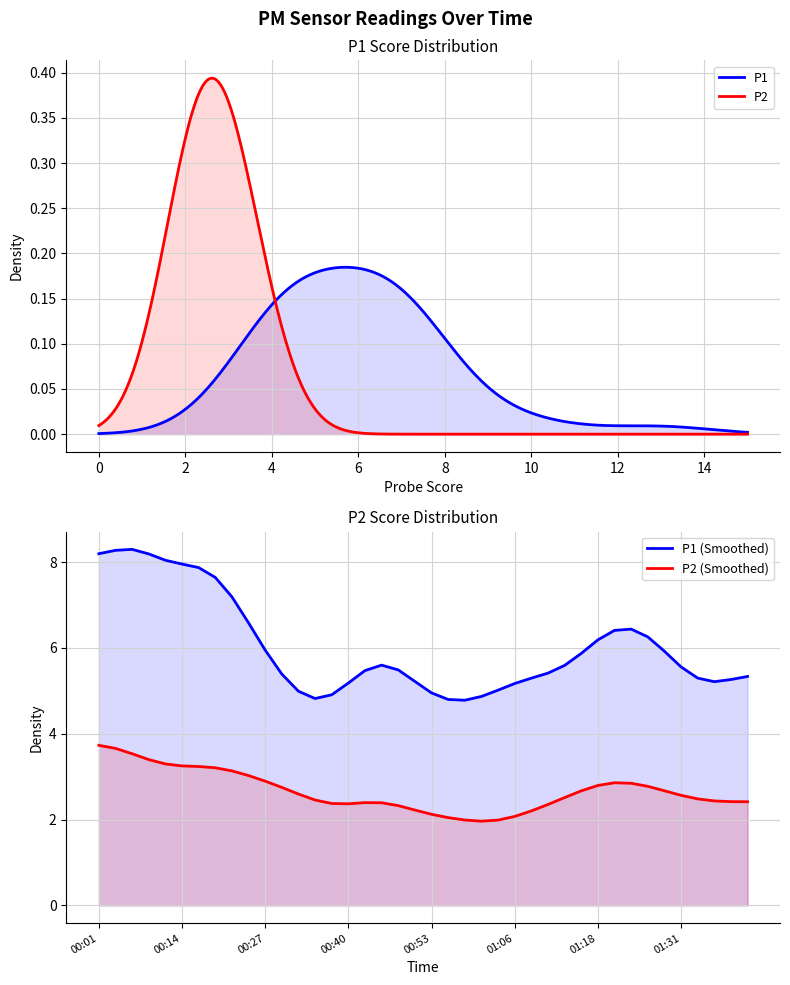

How many lines are shown in the chart?

2